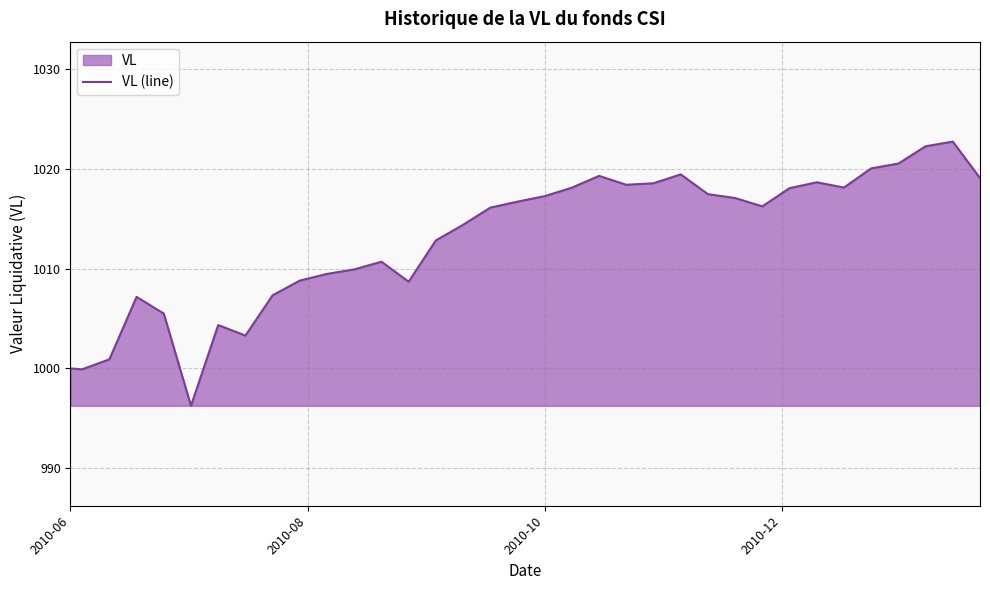

Does the chart have visible grid lines?

Yes